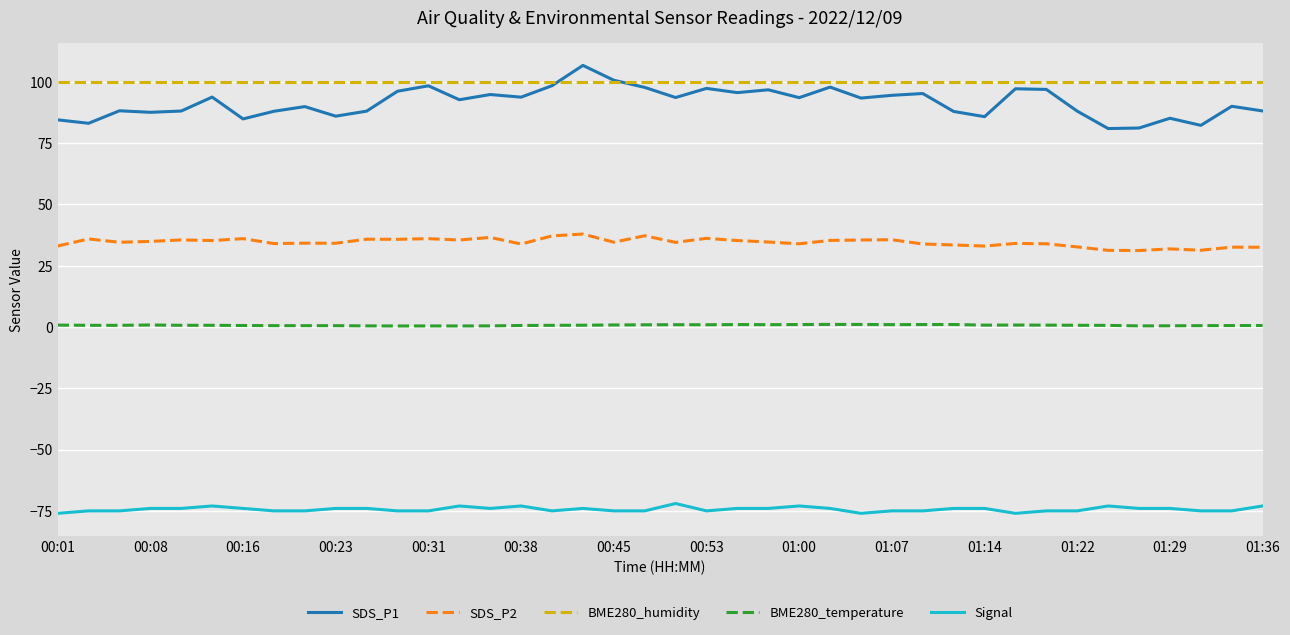

Which series has the widest spread of values?

SDS_P1